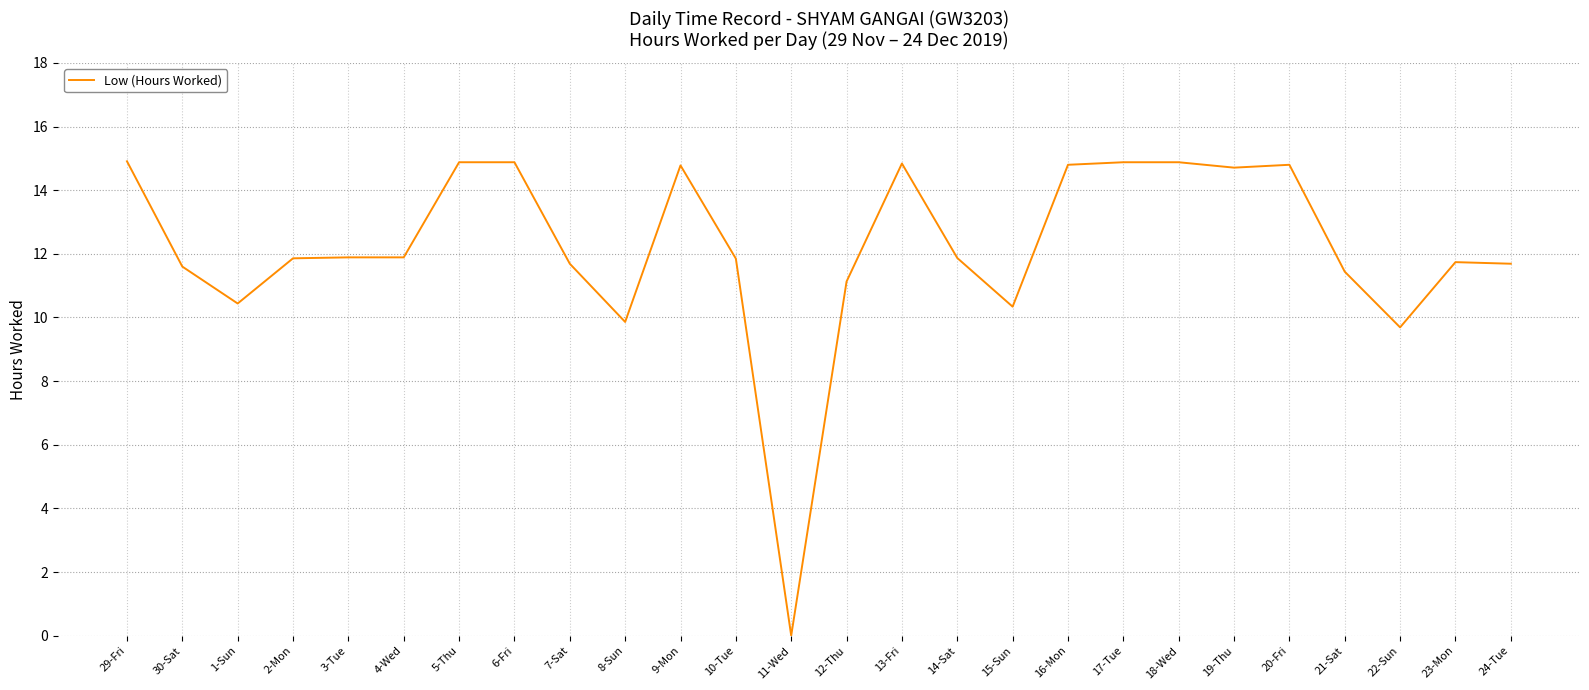

True or false: the data shows 21.8 at 5-Thu.

False